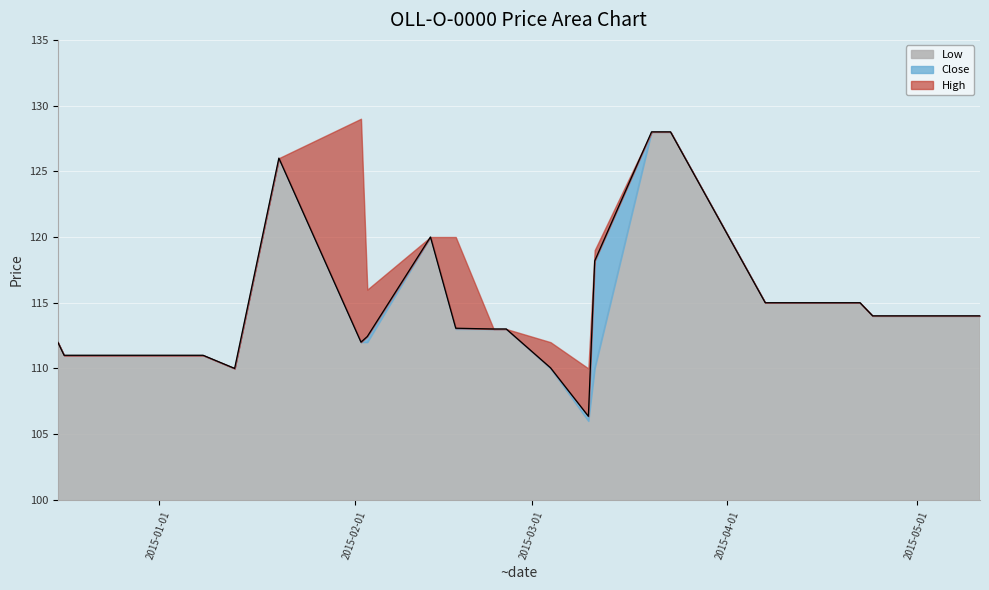

True or false: Low and High intersect in this chart.

False